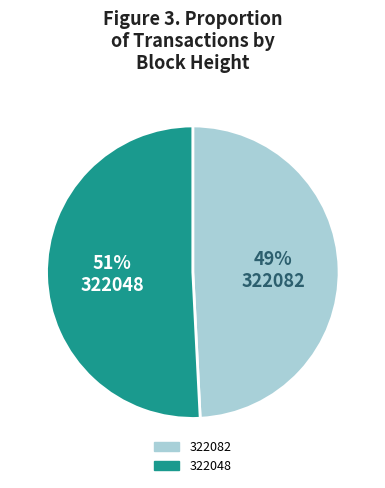

How many segments does this pie chart have?

2